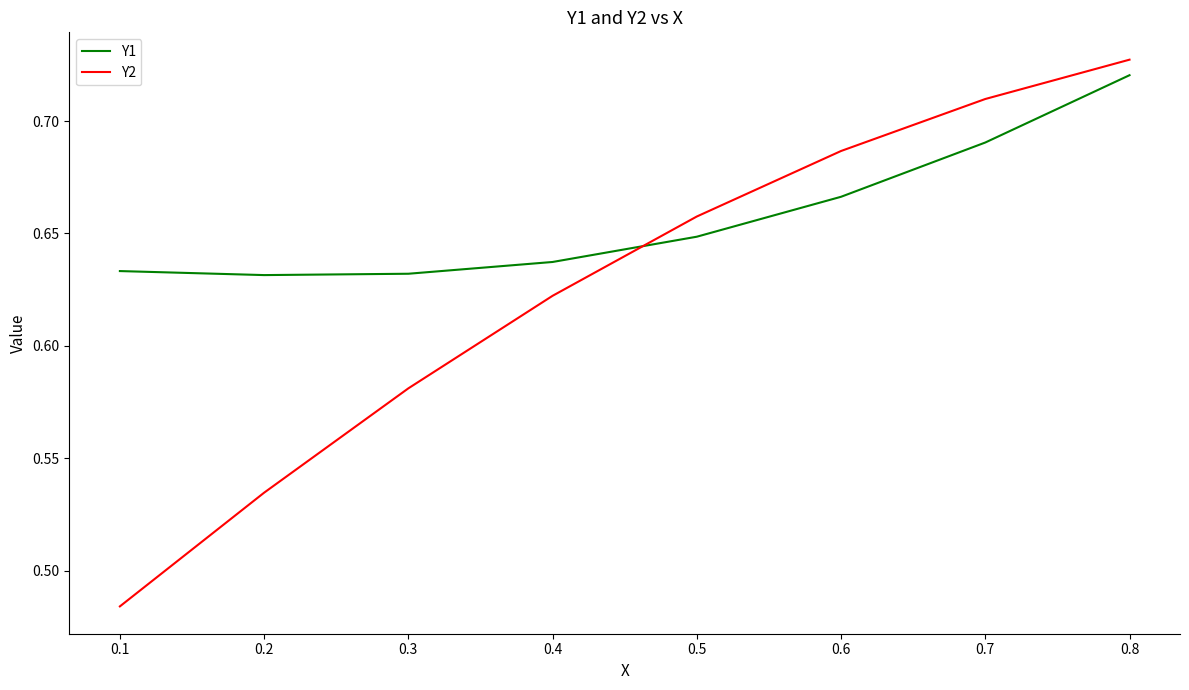

At 0.1, list the series in order from smallest to largest.

Y2, Y1